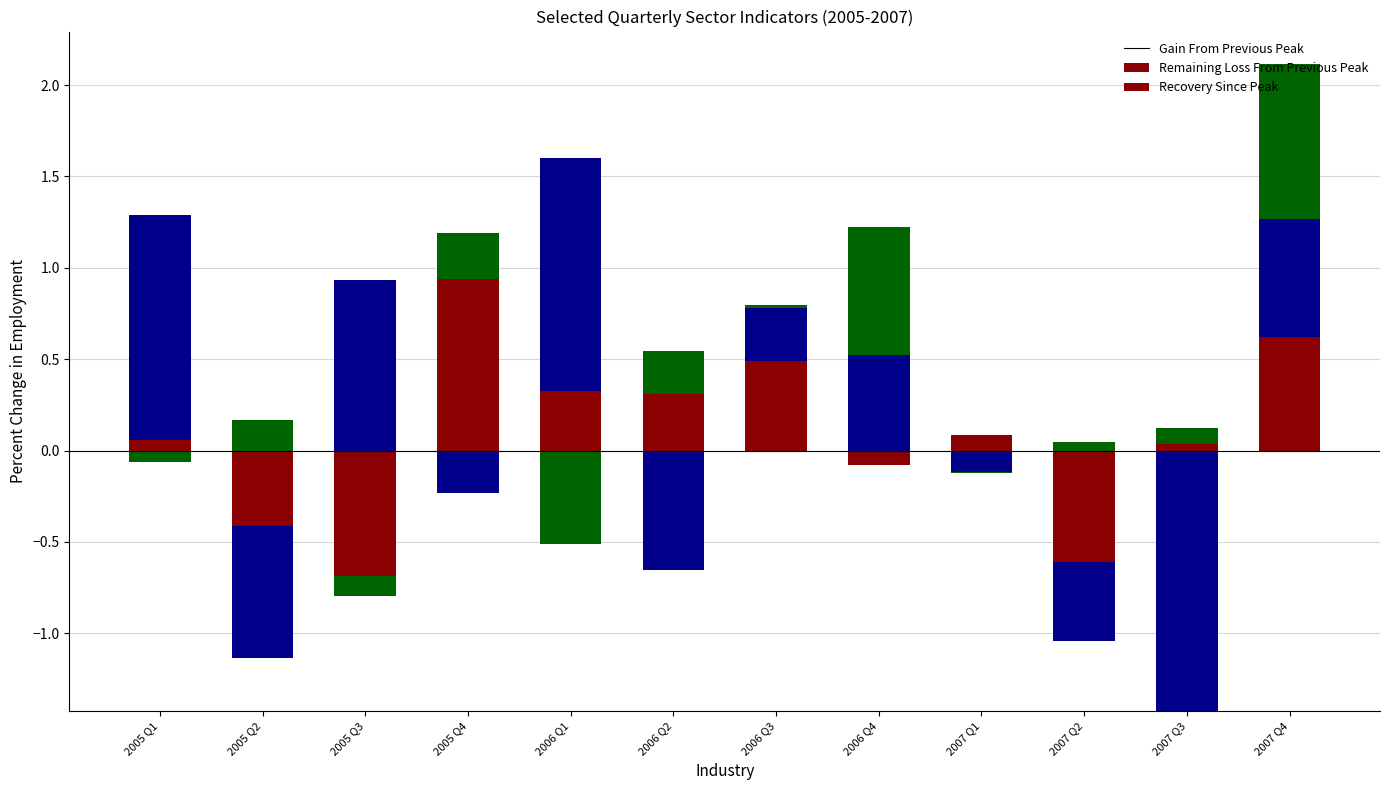

What position from the right is 2007 Q1?

4